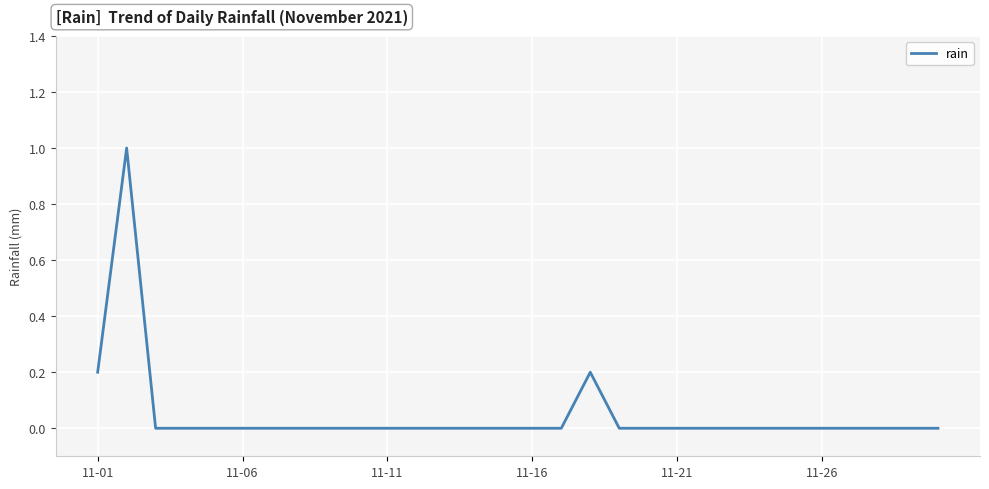

What is the maximum value shown in the chart?

1.0